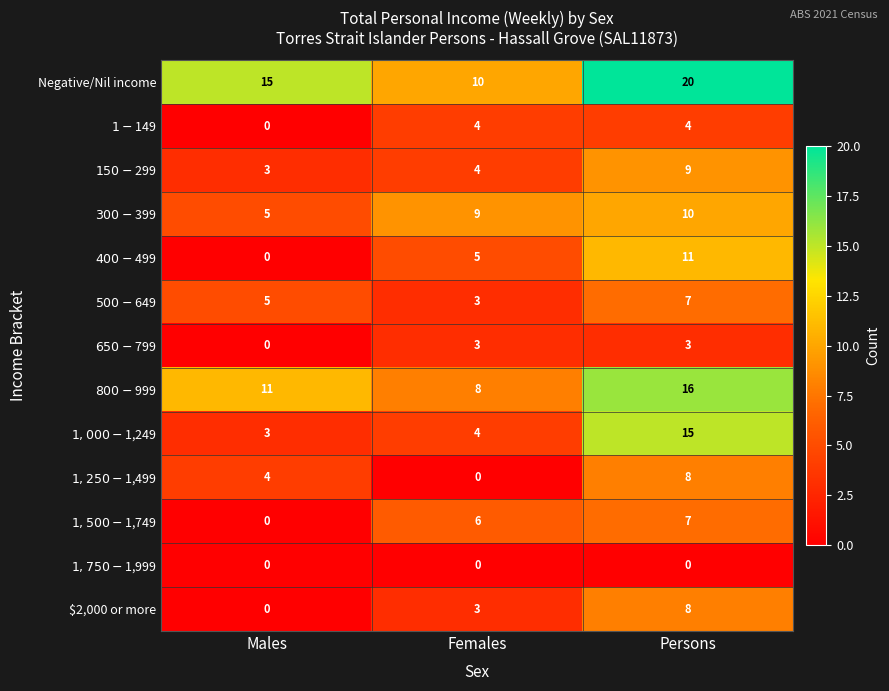

True or false: $2,000 or more has a value of 0 at Males.

True